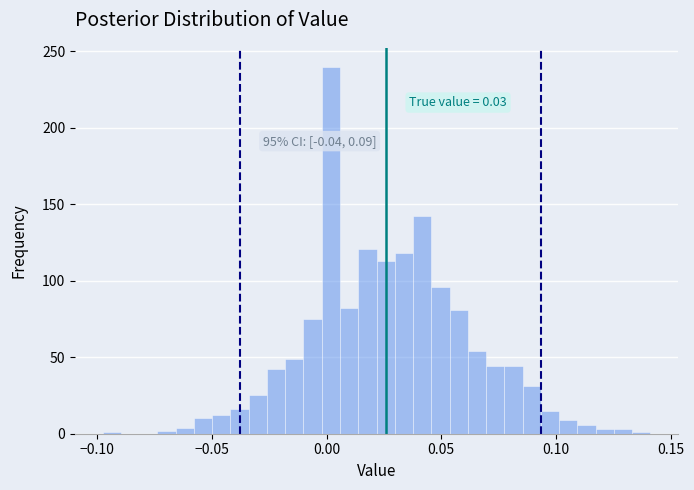

Read against the x-axis, roughly where is the centre of the tallest bar?

0.000